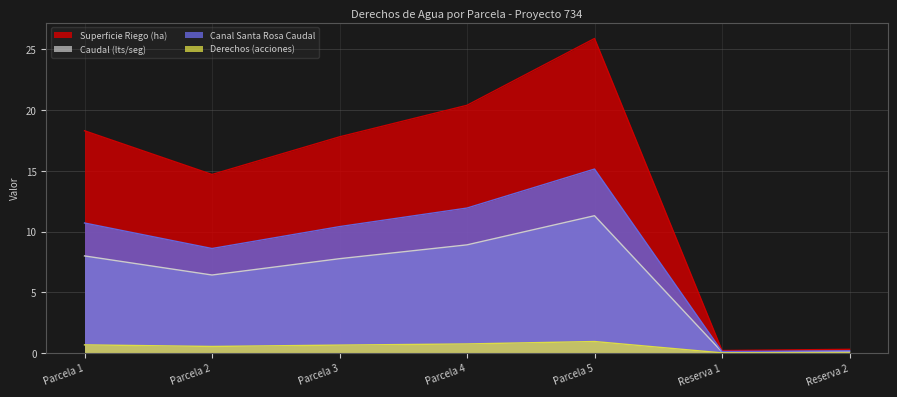

Which label corresponds to the smallest value in the chart?

Reserva 1